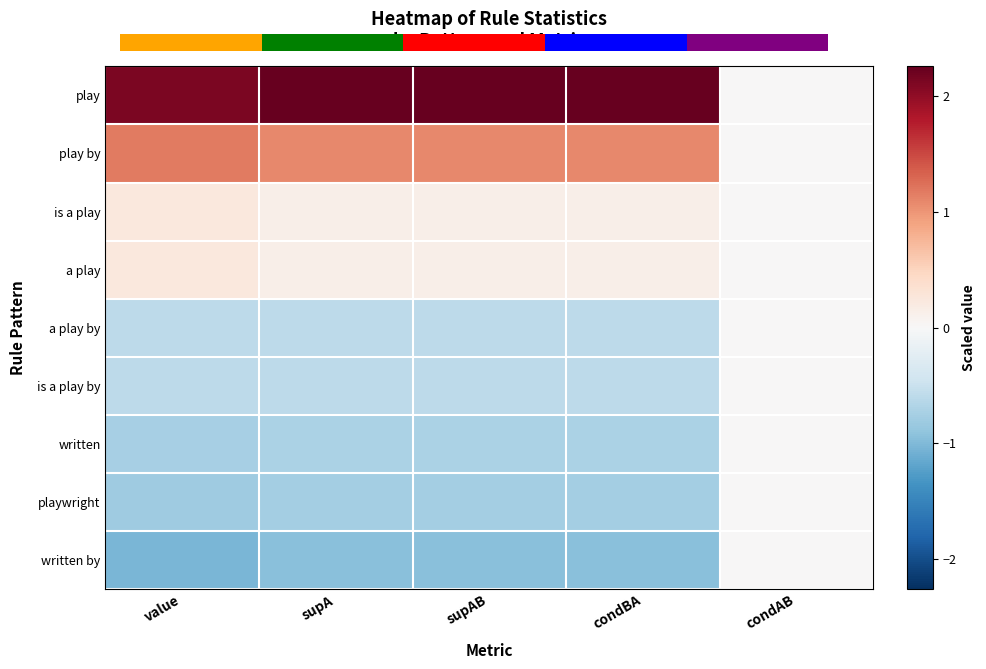

At which label is written closest to 0?

condAB